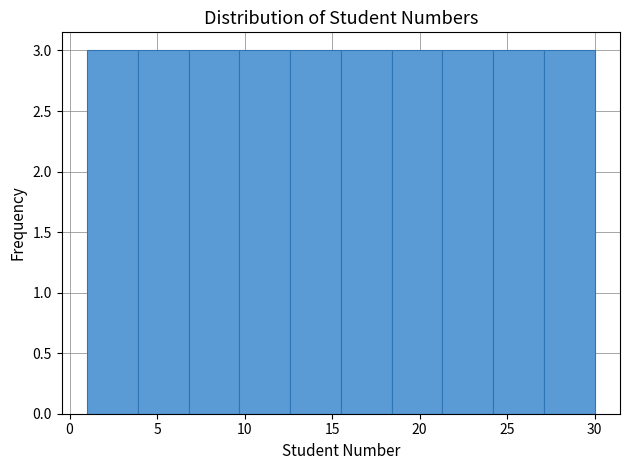

Reading left to right, transcribe this chart: for each bar, give the range it covers on the x-axis and its height. Neither the bar edges nor the heights are printed on the chart, so give them approximately, as read against the axes.

1.0 to 3.9: 3
3.9 to 6.8: 3
6.8 to 9.7: 3
9.7 to 12.6: 3
12.6 to 15.5: 3
15.5 to 18.4: 3
18.4 to 21.3: 3
21.3 to 24.2: 3
24.2 to 27.1: 3
27.1 to 30.0: 3